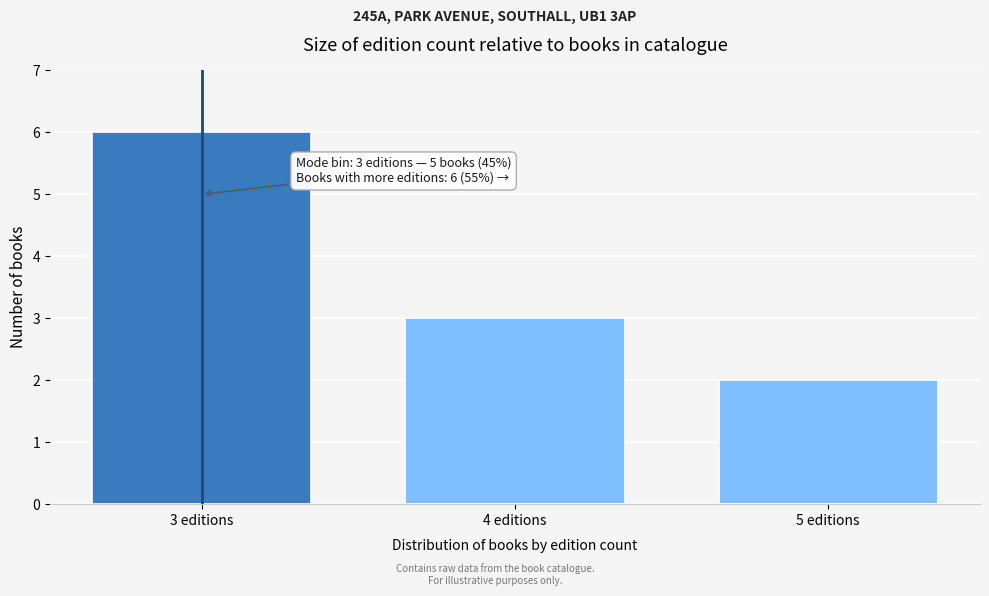

Reading right to left, what are all the values shown in this chart?

5 editions=2	4 editions=3	3 editions=6